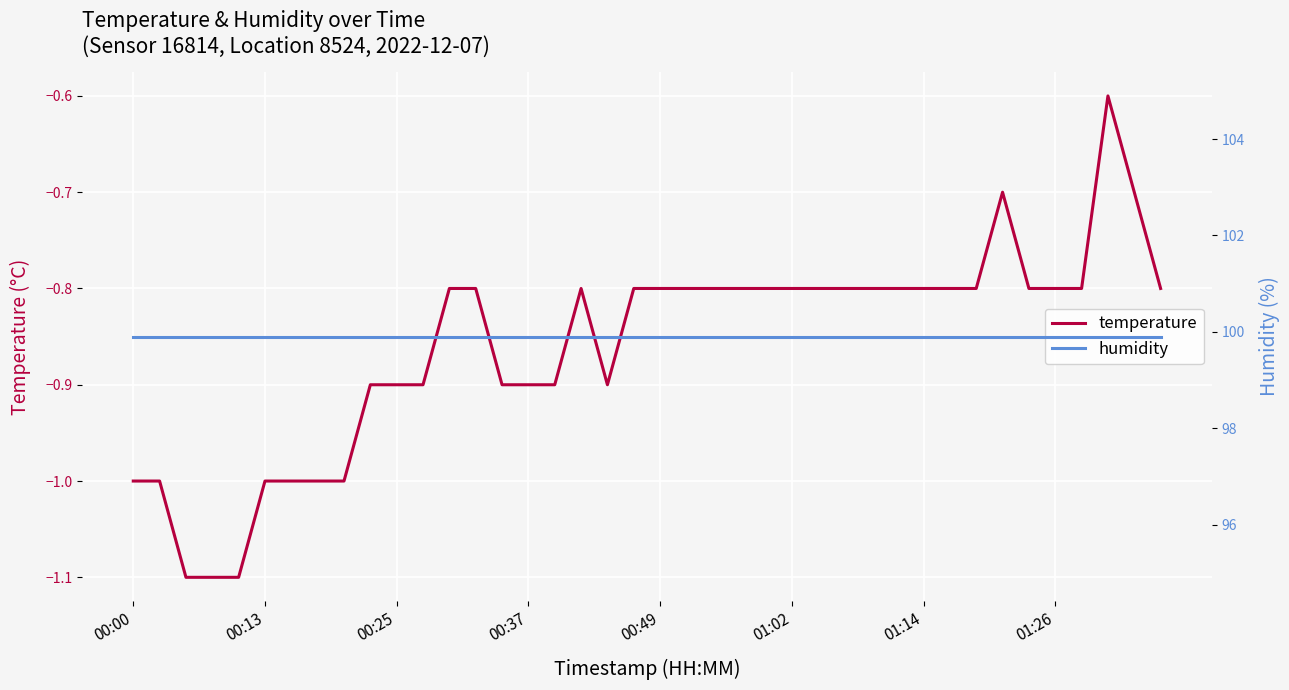

True or false: temperature and humidity intersect in this chart.

False